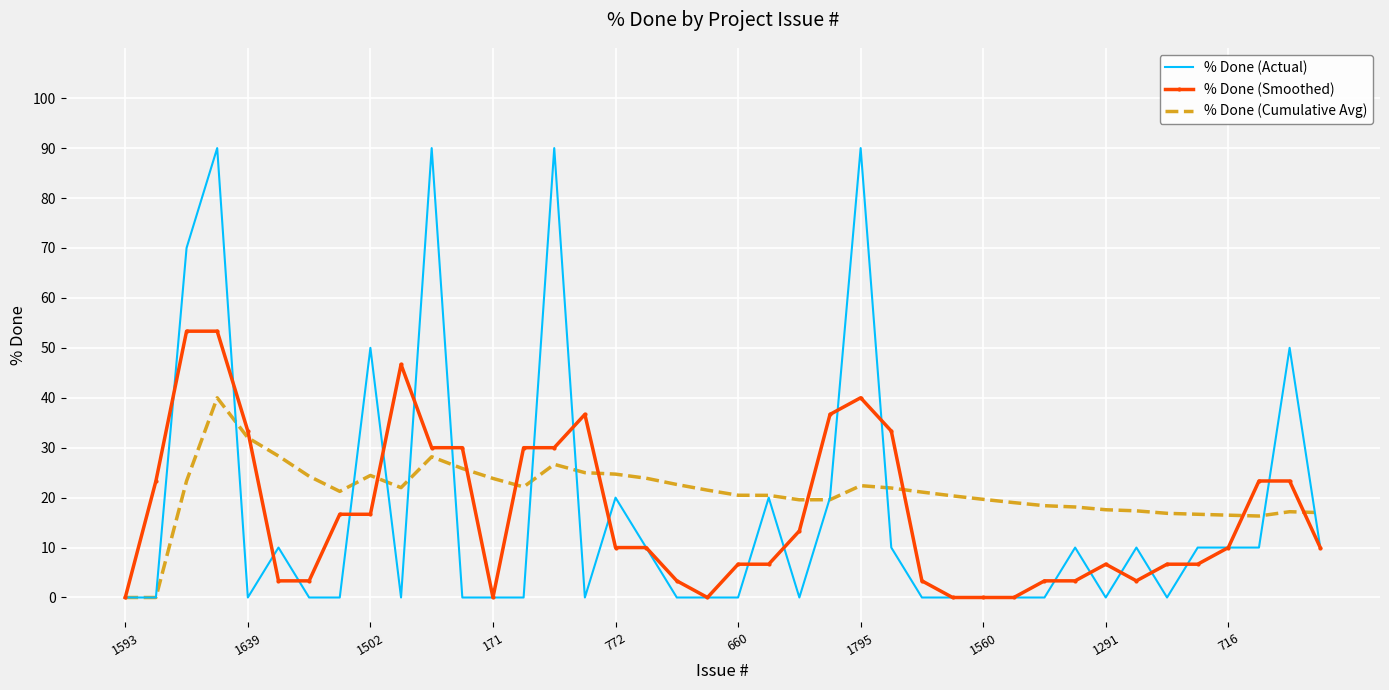

Which series has the largest range (max minus min)?

% Done (Actual)